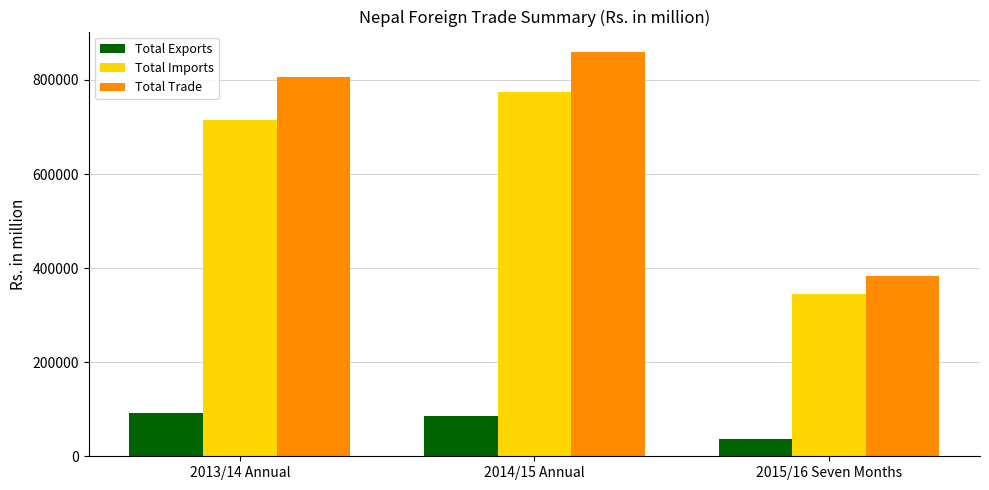

What is the difference between the maximum and second lowest values in the Total Trade series?

53646.1